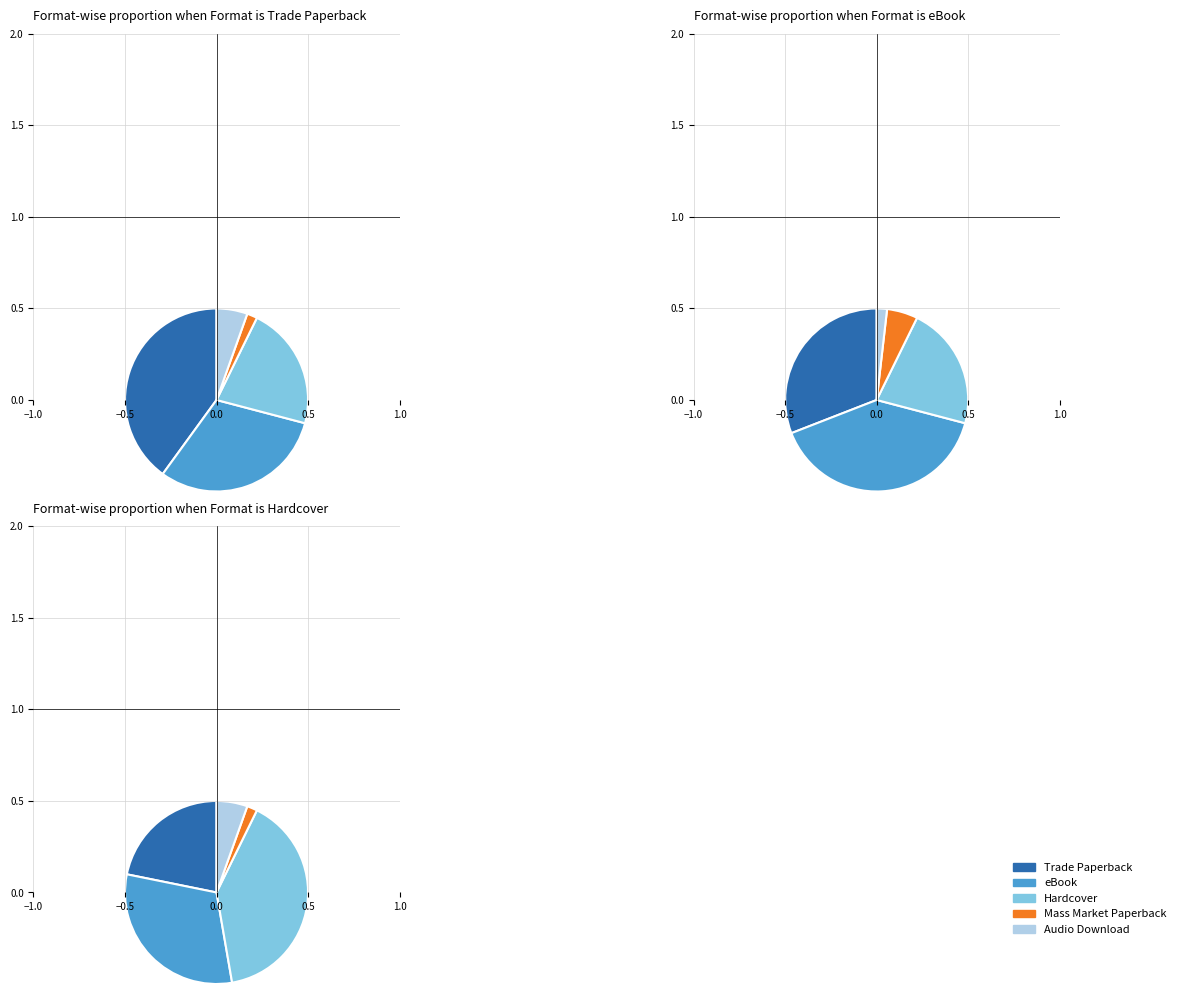

What is the smallest slice in the pie chart?

Mass Market Paperback